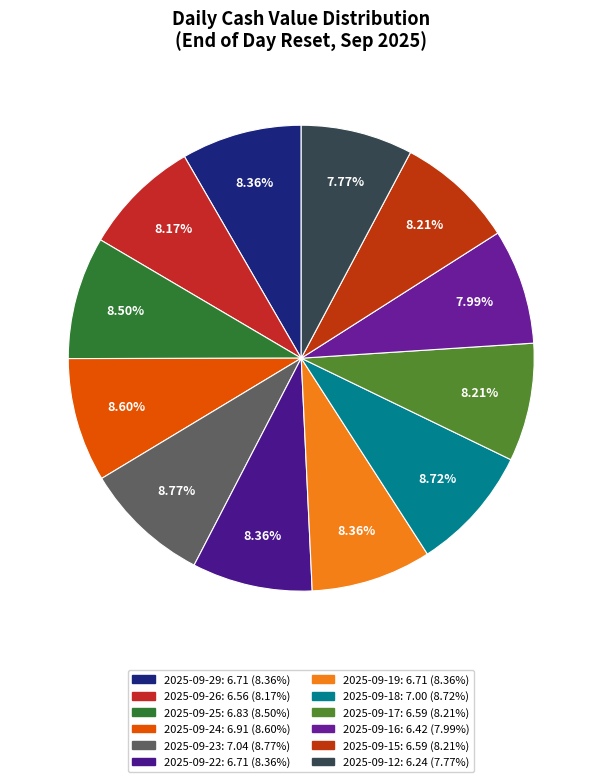

Between 2025-09-22 and 2025-09-18, which is larger?

2025-09-18